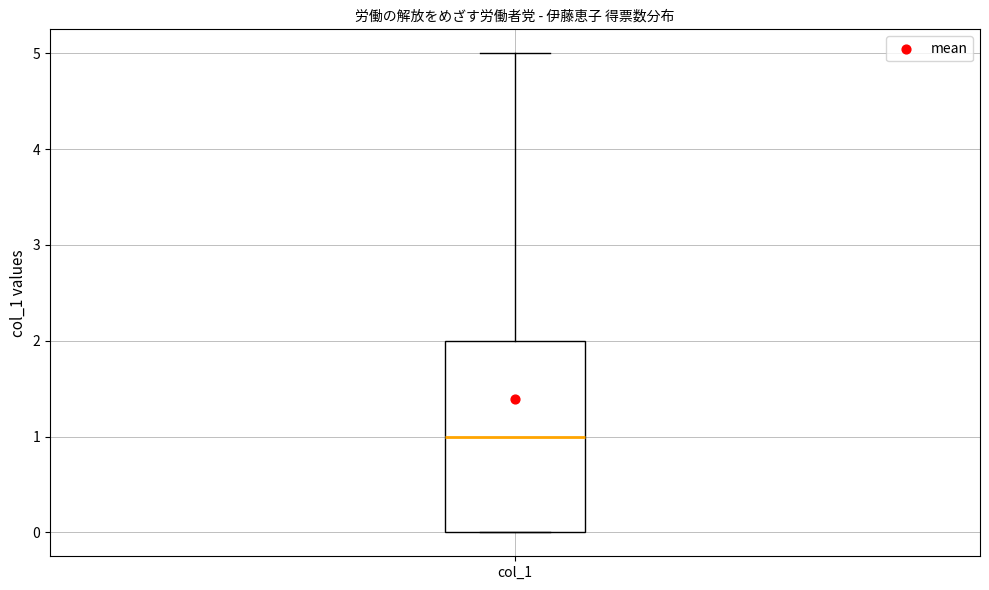

Where is the lower edge of the box for col_1 on the y-axis? The values are not printed on the chart, so give them approximately, as read against the axis.

0